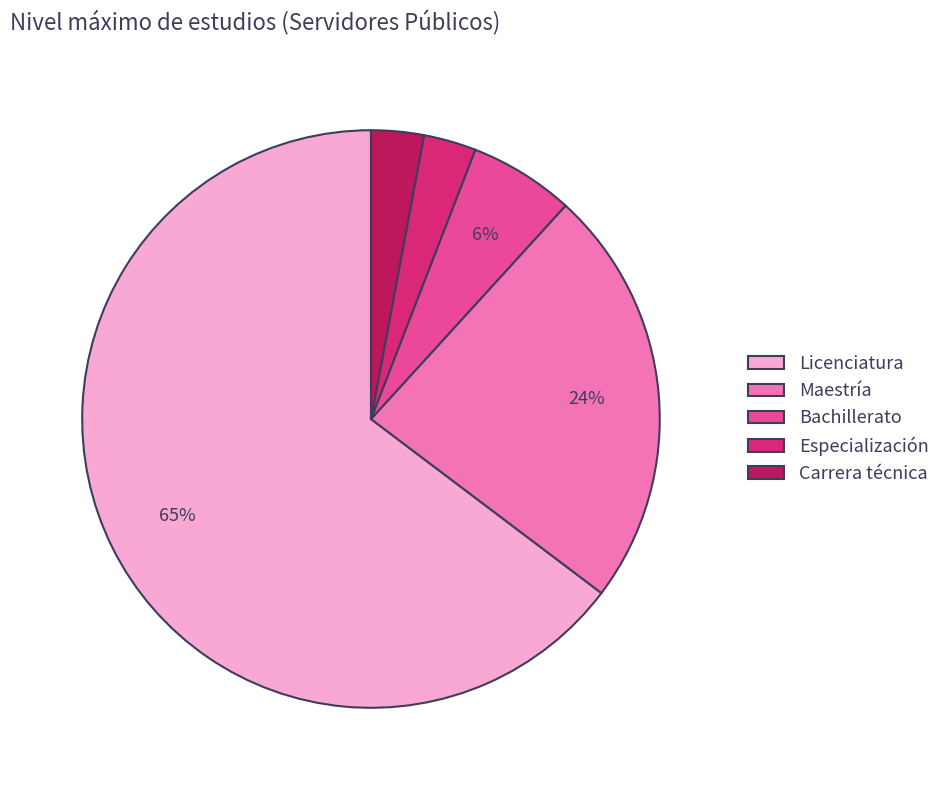

To the nearest percent, what portion does Especialización represent?

3%